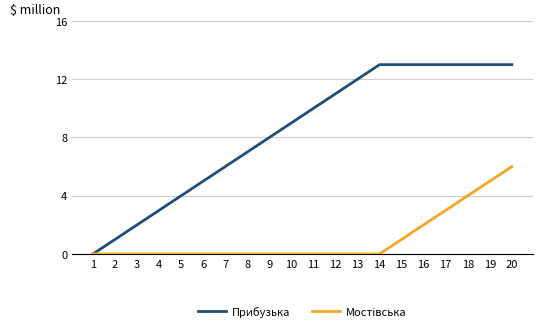

What is the maximum value shown in the chart?

13